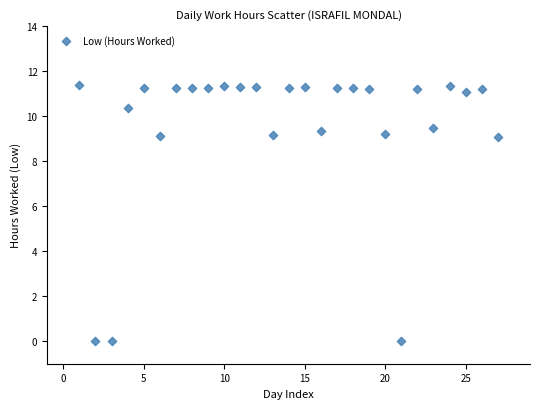

What is the range of Y values (max minus min)?

11.4